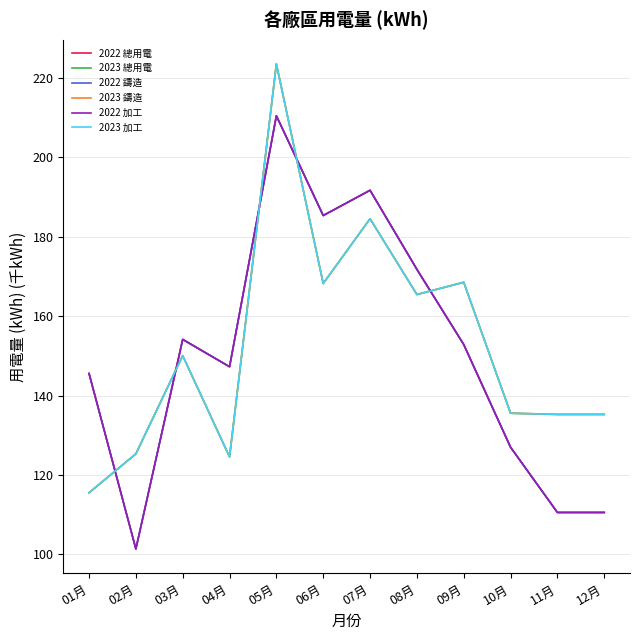

Reading left to right, transcribe all the data shown in this chart.

2022 總用電: 145.6	101.4	154.1	147.3	210.5	185.4	191.7	171.8	152.9	127.0	110.5	110.5
2023 總用電: 115.5	125.3	150.1	124.5	223.5	168.2	184.5	165.5	168.5	135.6	135.2	135.2
2022 鑄造: 145.6	101.4	154.1	147.3	210.5	185.4	191.7	171.8	152.9	127.0	110.5	110.5
2023 鑄造: 115.5	125.3	150.1	124.5	223.5	168.2	184.5	165.5	168.5	135.6	135.2	135.2
2022 加工: 145.6	101.4	154.1	147.3	210.5	185.4	191.7	171.8	152.9	127.0	110.5	110.5
2023 加工: 115.5	125.3	150.1	124.5	223.5	168.2	184.5	165.5	168.5	135.6	135.2	135.2